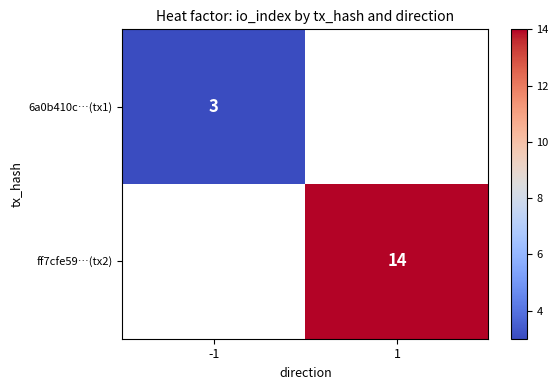

Which has a higher value, -1 or 1?

1